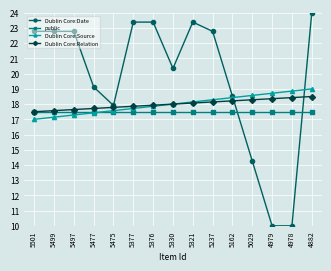

Which series has the largest total across all categories?

Dublin Core:Date